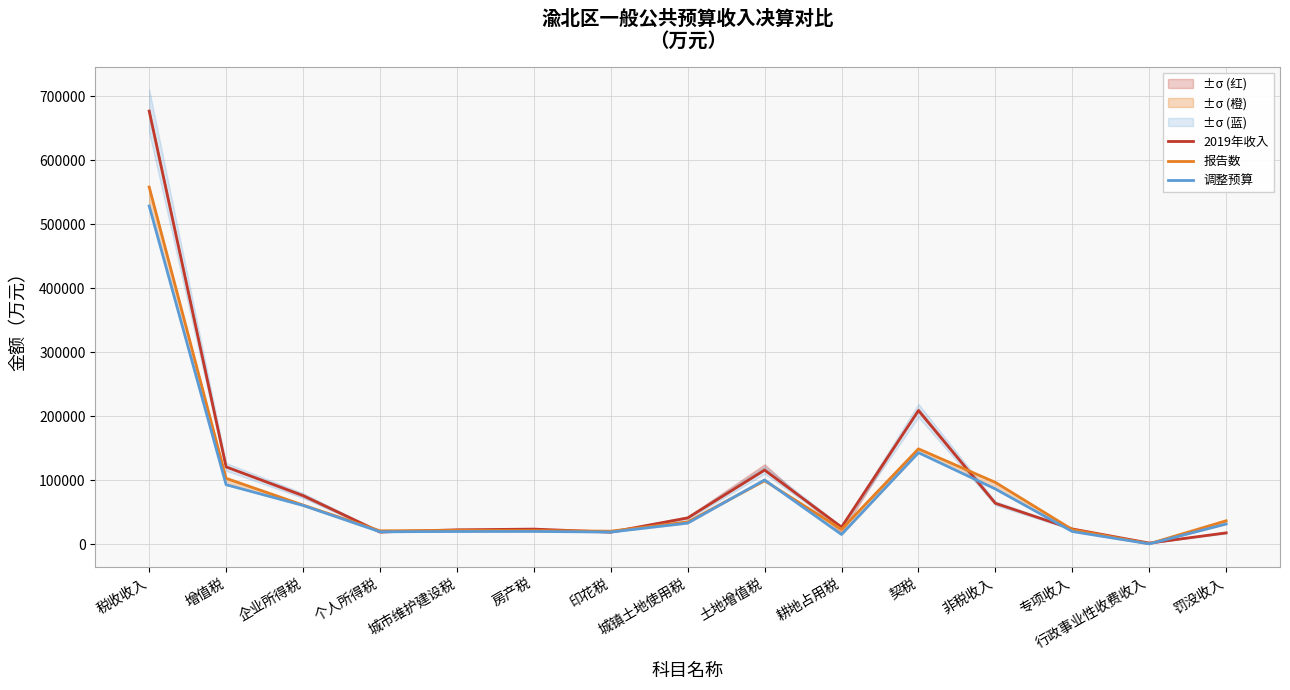

What is the sum of the 2019年收入 values at 印花税 and 非税收入?

83476.0